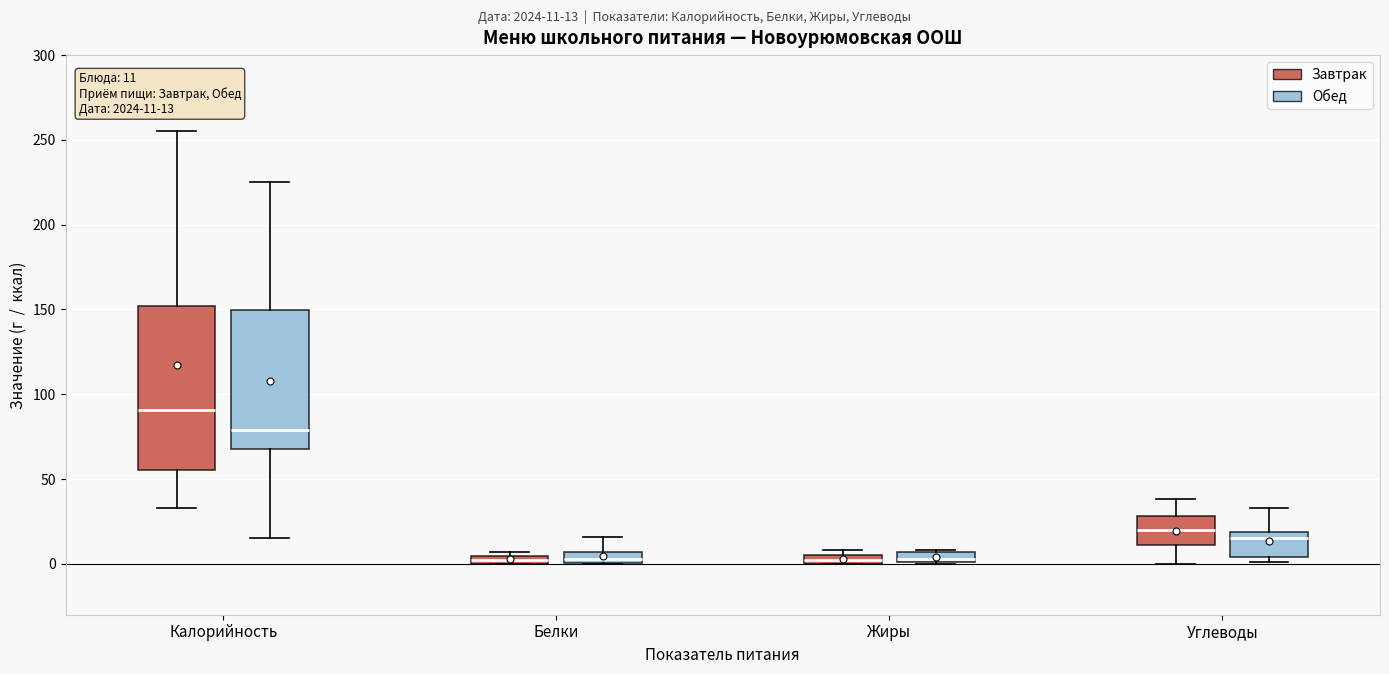

Comparing the boxes themselves (not the whiskers), which one is the tallest?

Калорийность (Завтрак)